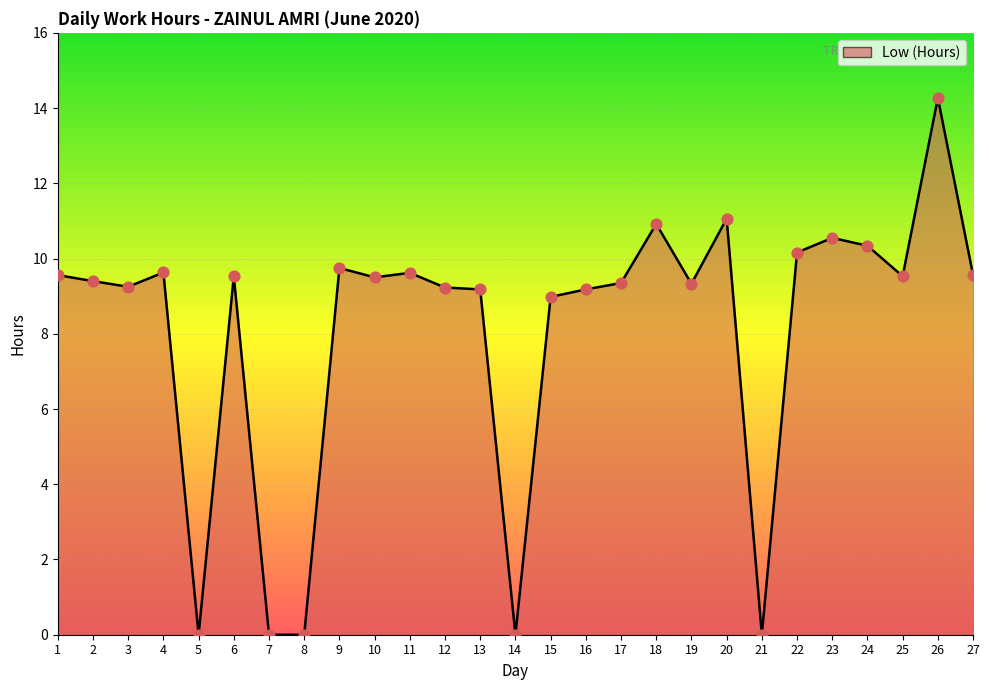

Between 7 and 3, which is larger?

3